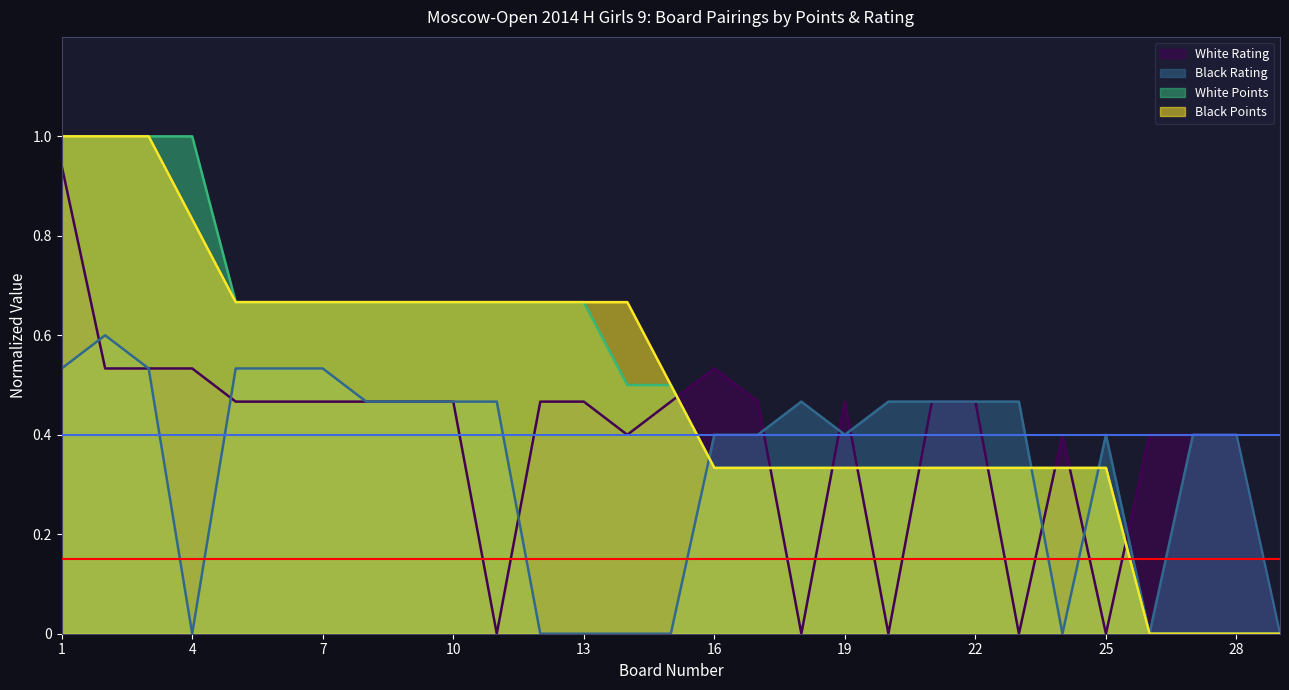

True or false: Black Points has a value of 0.3 at 25.

True